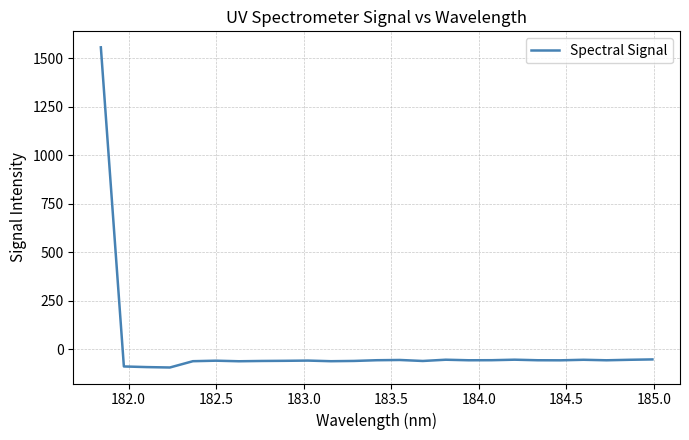

What is the maximum value shown in the chart?

1555.0